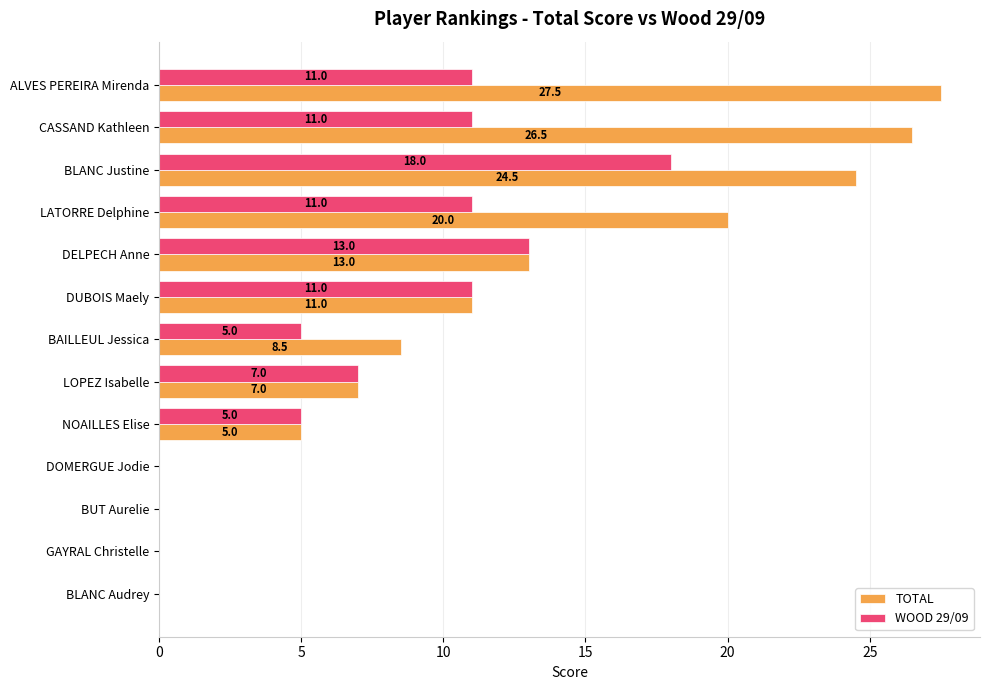

Which series has the largest total across all categories?

TOTAL